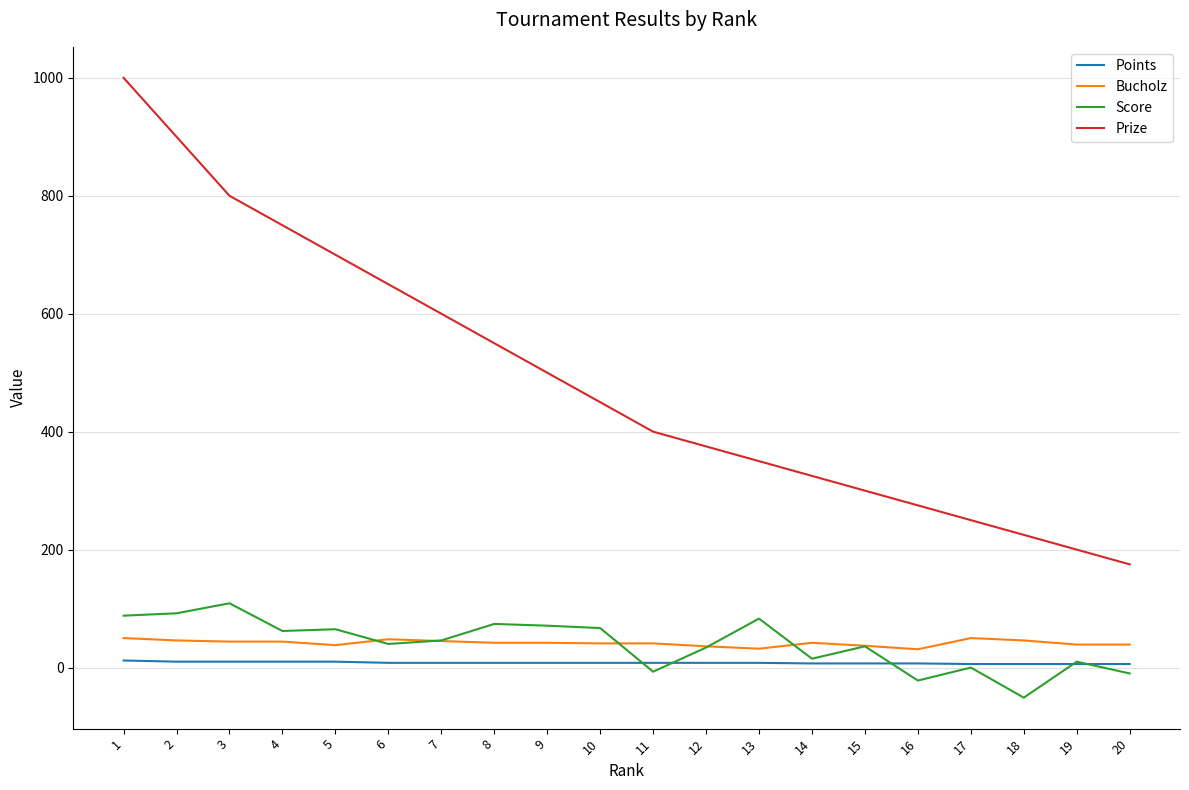

The Bucholz series shows 31 at 16. True or false?

True